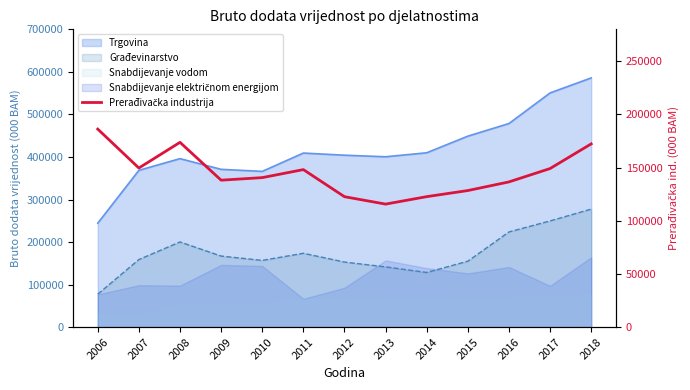

The chart shows a value of 70764 at 2012. True or false?

False